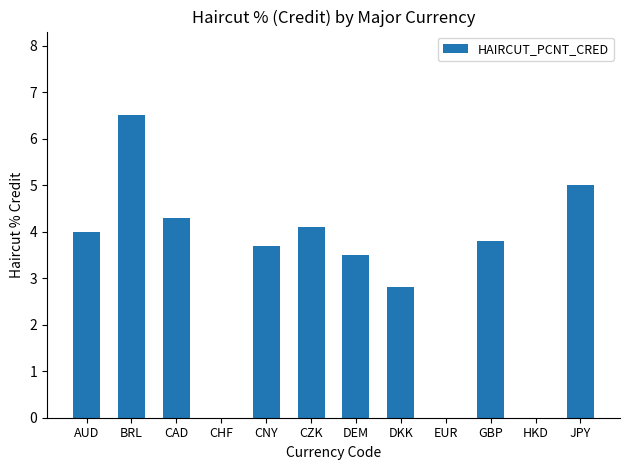

Is it true that the value at AUD is 1.5?

False